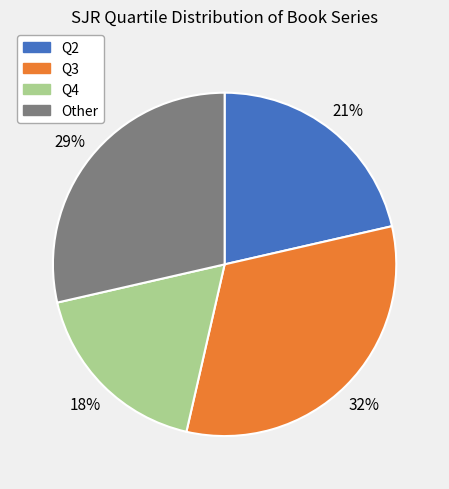

What is the smallest slice in the pie chart?

Q4